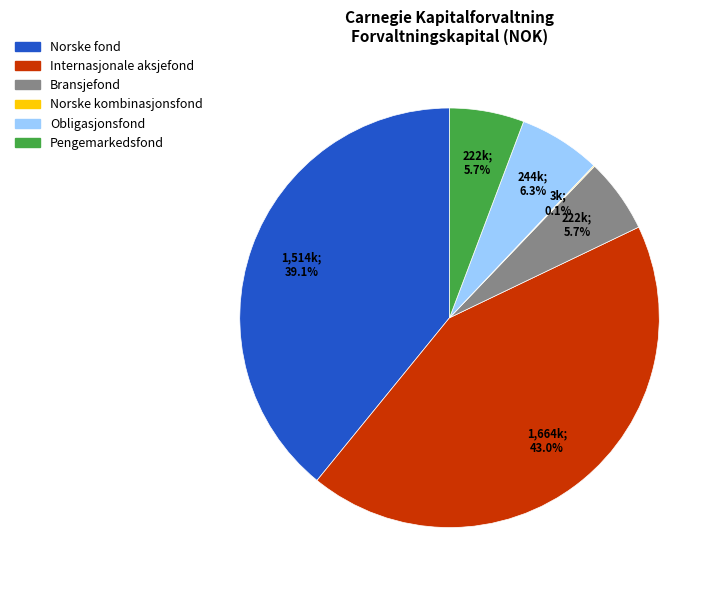

What is the largest slice in the pie chart?

Internasjonale aksjefond